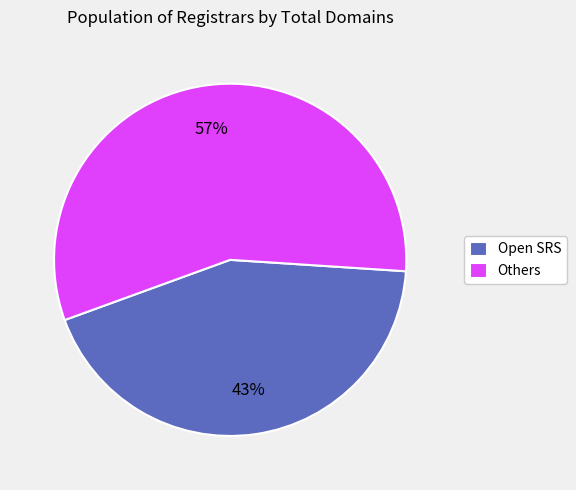

Is there a majority slice in this chart?

Yes